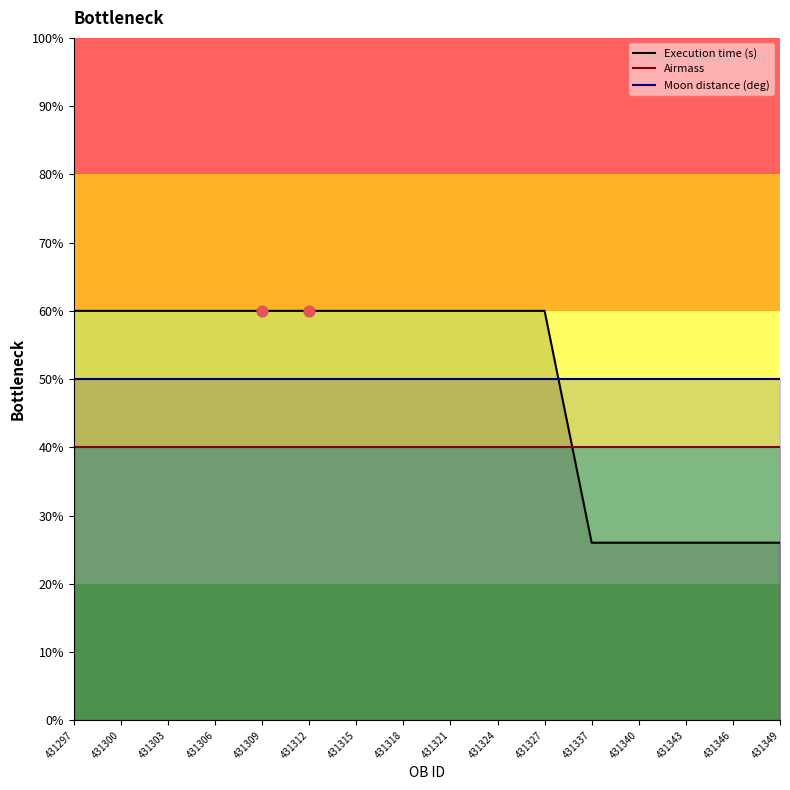

Which series contains the highest Y value?

Execution time (s)